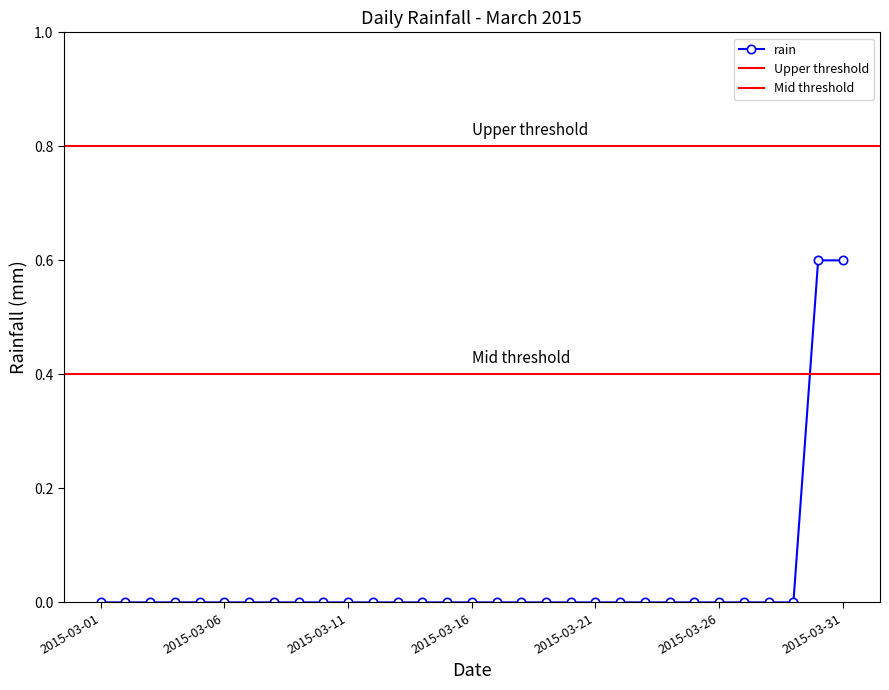

True or false: there are more than 0 points higher than both neighbors.

False